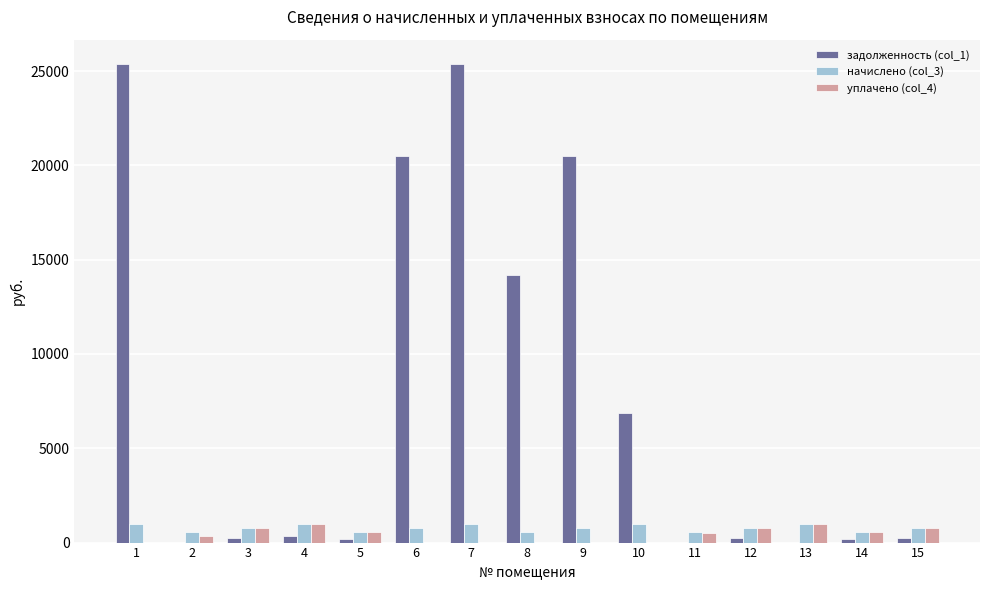

Is the value of задолженность (col_1) at 2 greater than the value of начислено (col_3) at 5?

No